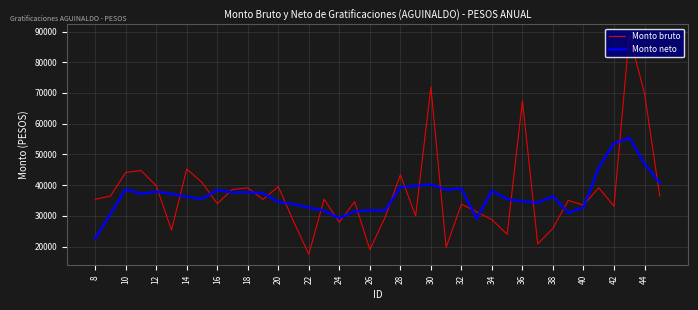

What is the maximum value shown in the chart?

88737.5